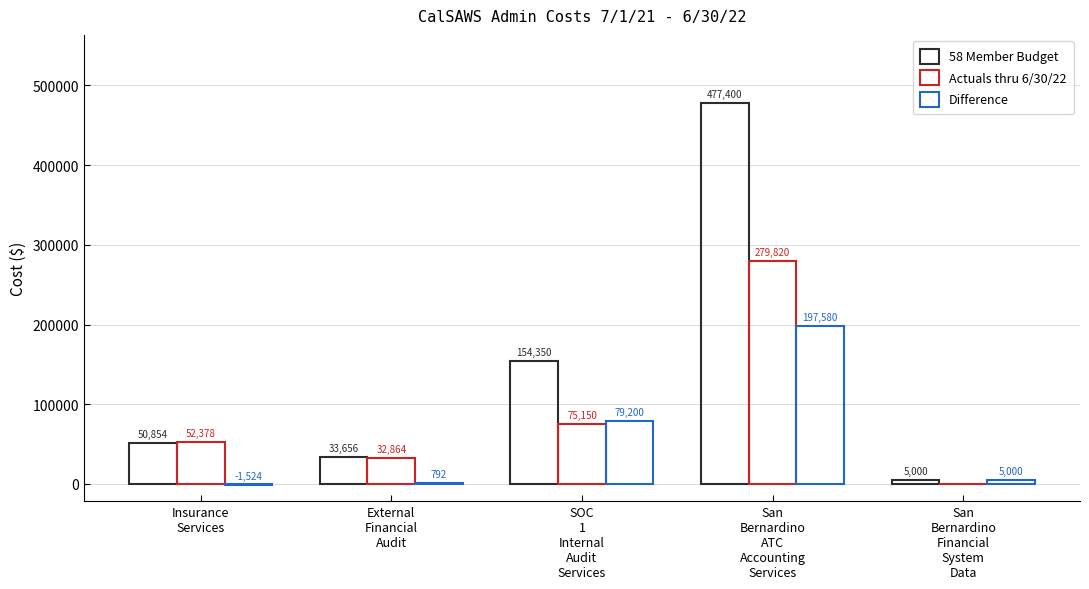

Which label corresponds to the largest value in the chart?

San
Bernardino
ATC
Accounting
Services